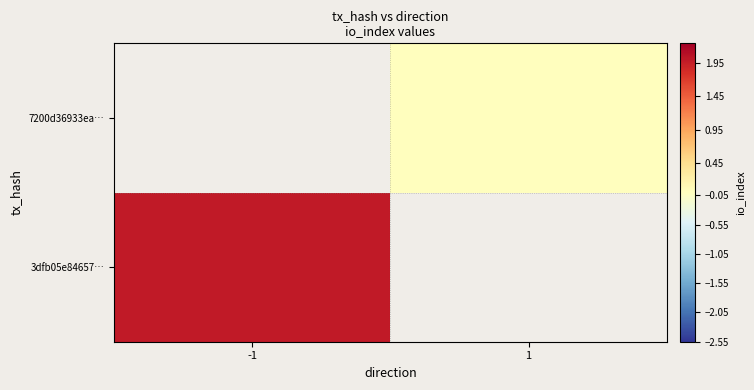

List the series in order of their overall mean, lowest first.

3dfb05e84657…, 7200d36933ea…